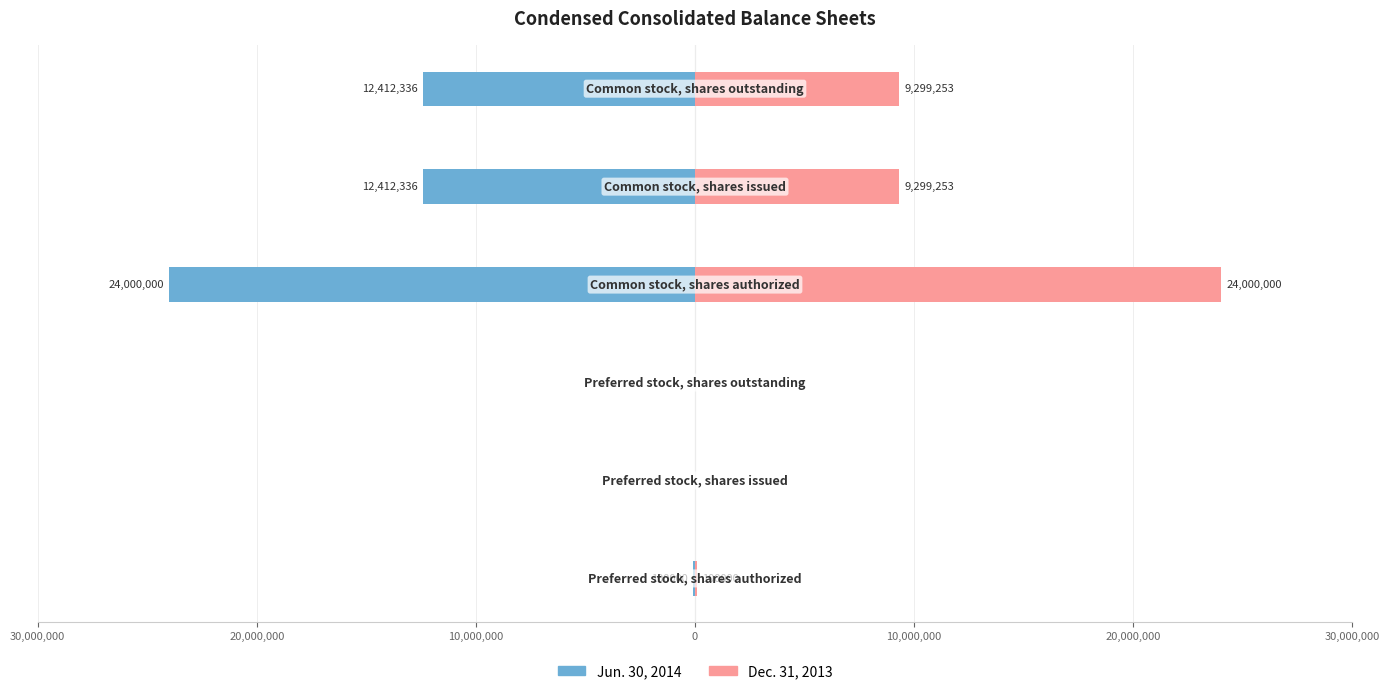

How many bars are there in total?

12